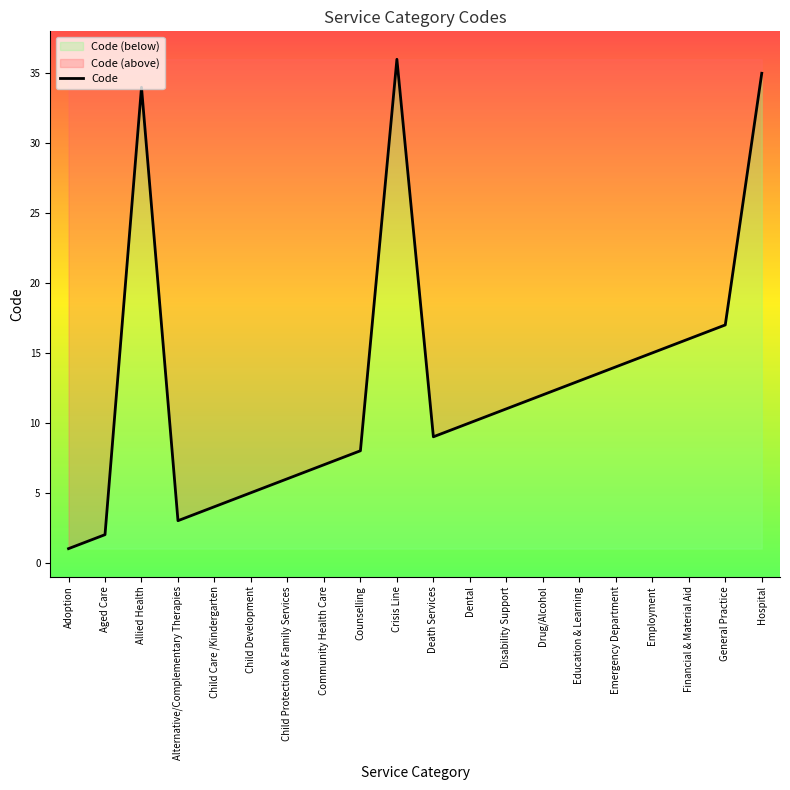

Reading left to right, transcribe all the data shown in this chart.

Adoption=1	Aged Care=2	Allied Health=34	Alternative/Complementary Therapies=3	Child Care /Kindergarten=4	Child Development=5	Child Protection & Family Services=6	Community Health Care=7	Counselling=8	Crisis Line=36	Death Services=9	Dental=10	Disability Support=11	Drug/Alcohol=12	Education & Learning=13	Emergency Department=14	Employment=15	Financial & Material Aid=16	General Practice=17	Hospital=35